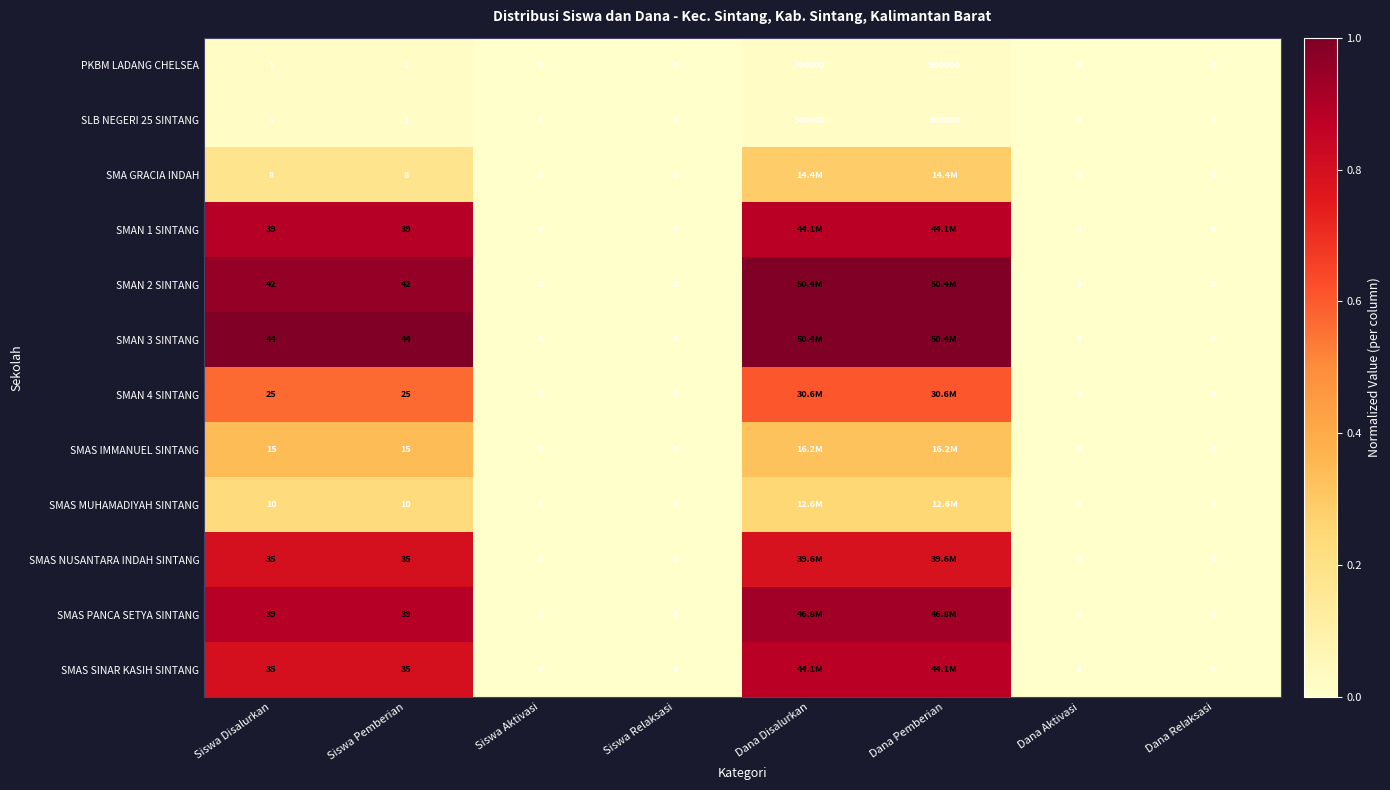

True or false: SMAN 2 SINTANG has a value of 1.4 at Dana Pemberian.

False